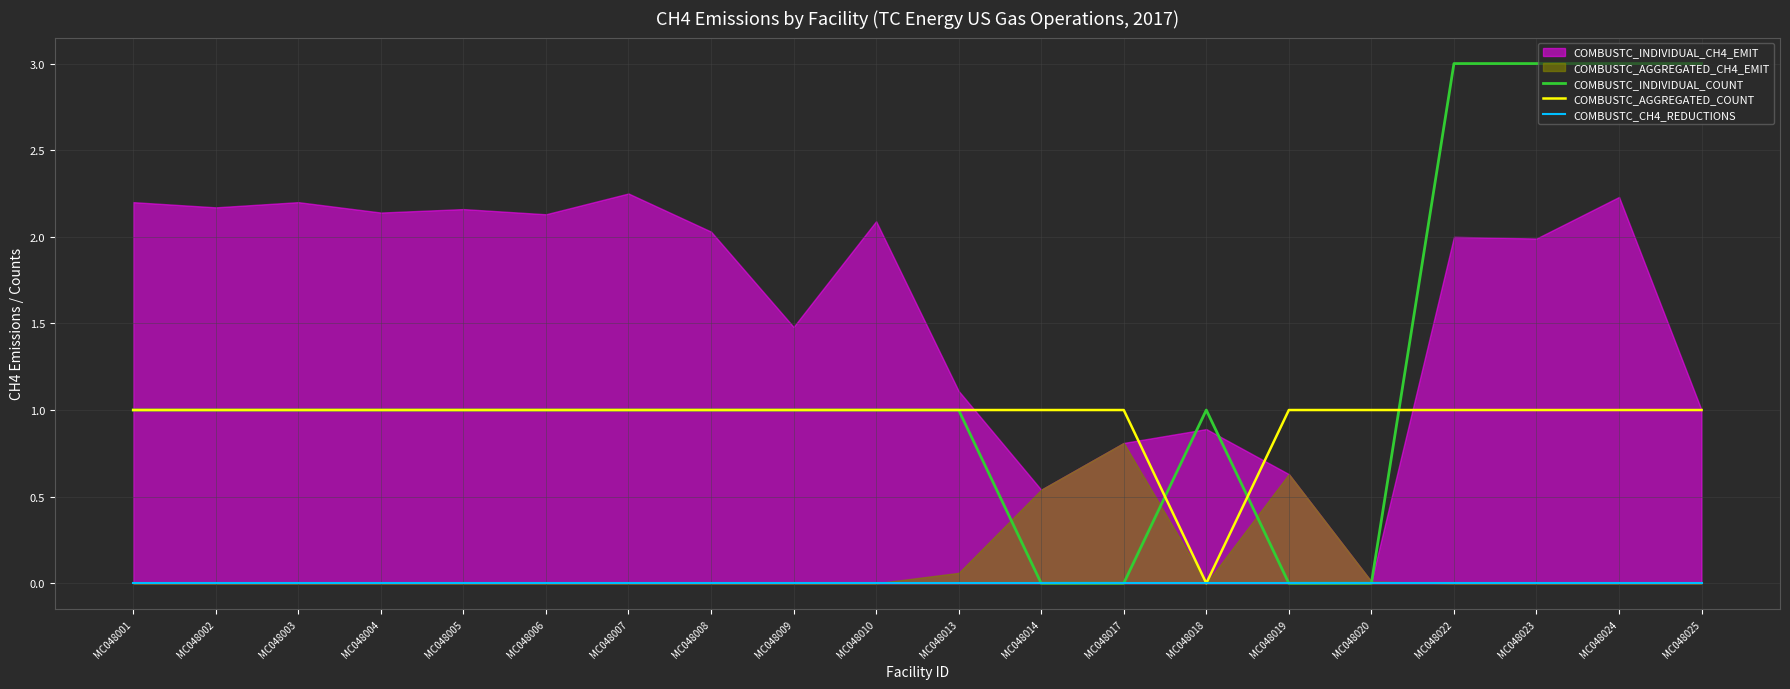

What value does the COMBUSTC_AGGREGATED_COUNT series have at MC048023?

1